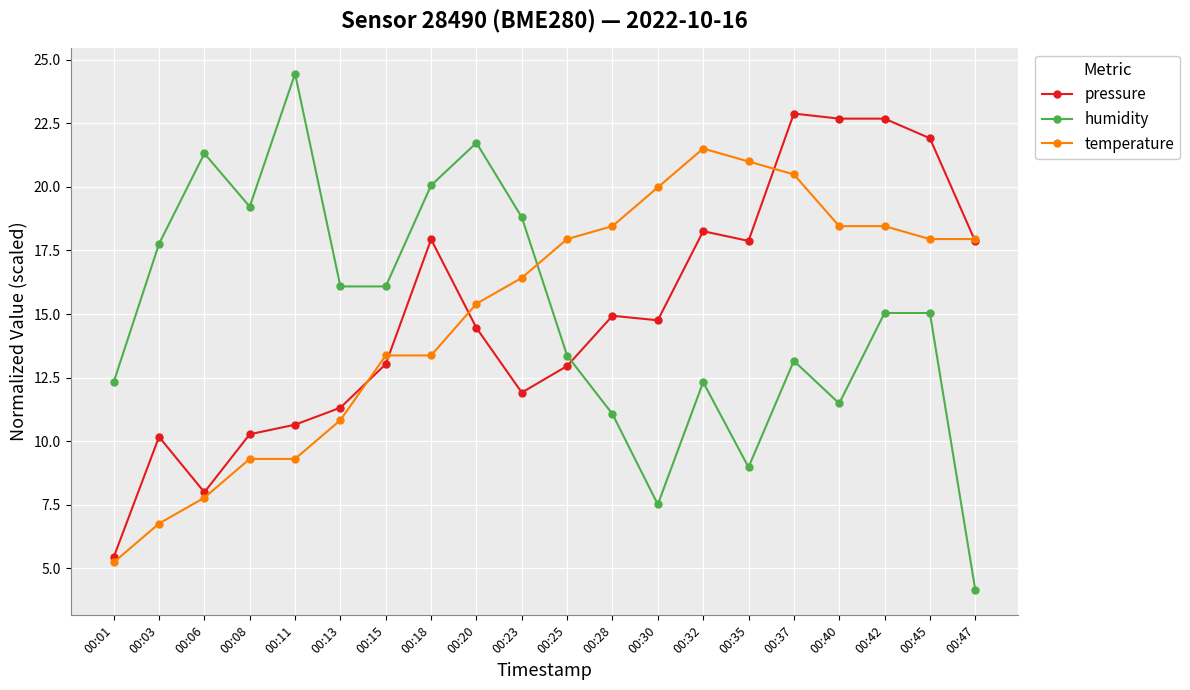

Reading right to left, transcribe all the data shown in this chart.

pressure: 17.9	21.9	22.7	22.7	22.9	17.9	18.3	14.8	14.9	13.0	11.9	14.5	17.9	13.0	11.3	10.7	10.3	8.0	10.2	5.4
humidity: 4.2	15.0	15.0	11.5	13.2	9.0	12.3	7.5	11.1	13.4	18.8	21.7	20.1	16.1	16.1	24.4	19.2	21.3	17.8	12.3
temperature: 17.9	17.9	18.5	18.5	20.5	21.0	21.5	20.0	18.5	17.9	16.4	15.4	13.4	13.4	10.8	9.3	9.3	7.8	6.8	5.2